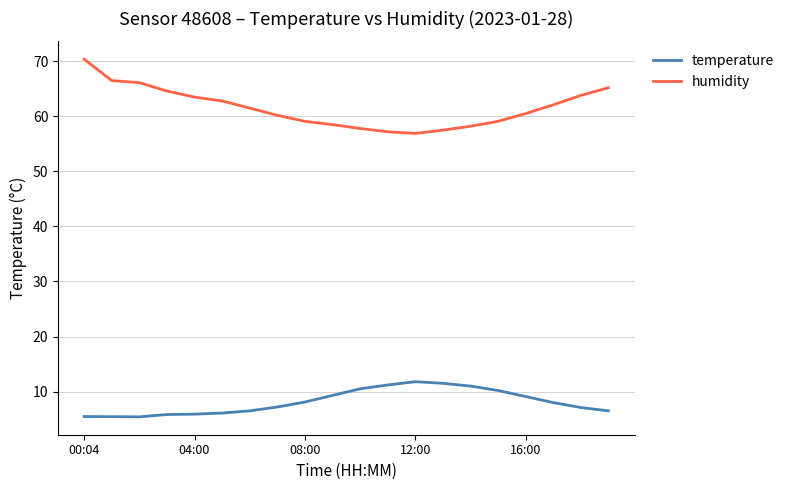

List the series in order of their peak value, lowest first.

temperature, humidity